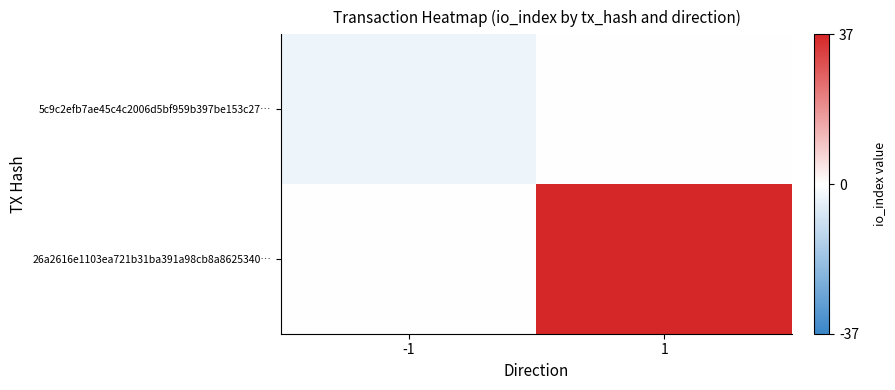

List the series in order of their overall mean, lowest first.

5c9c2efb7ae45c4c2006d5bf959b397be153c27…, 26a2616e1103ea721b31ba391a98cb8a8625340…